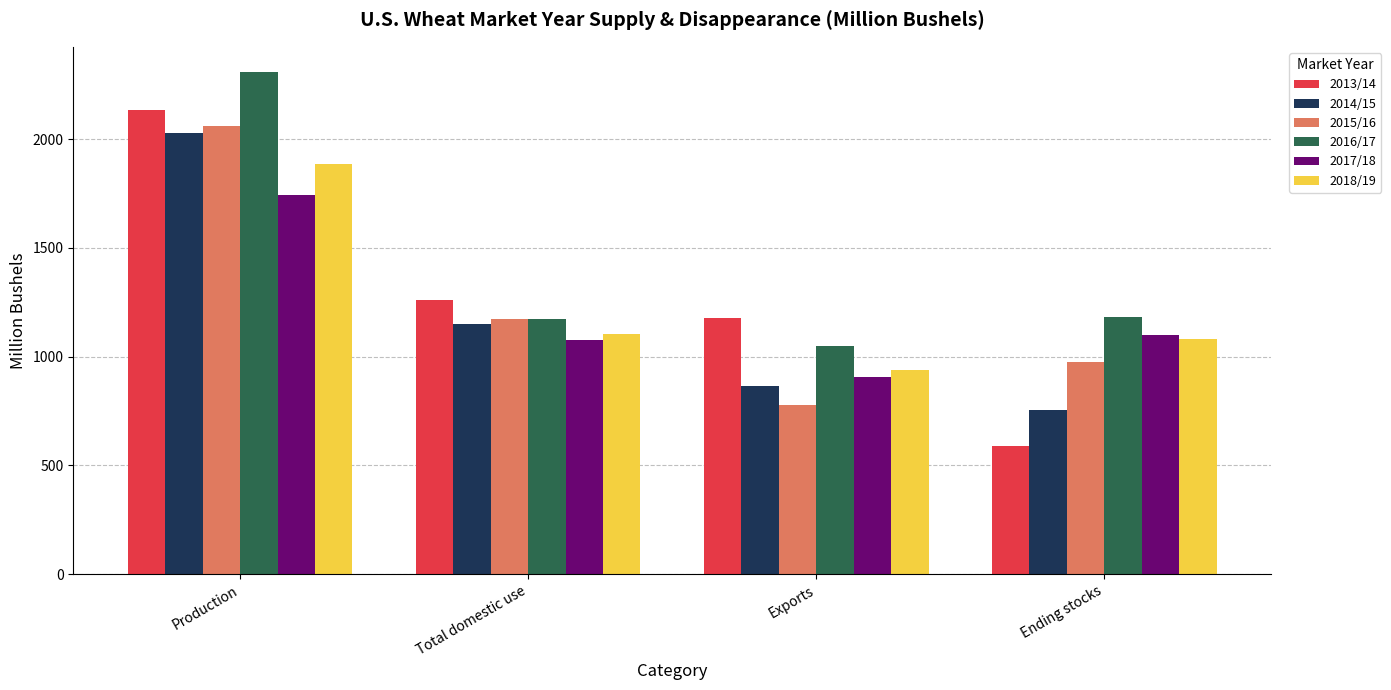

Between Exports and Ending stocks, which series saw the biggest shift?

2013/14